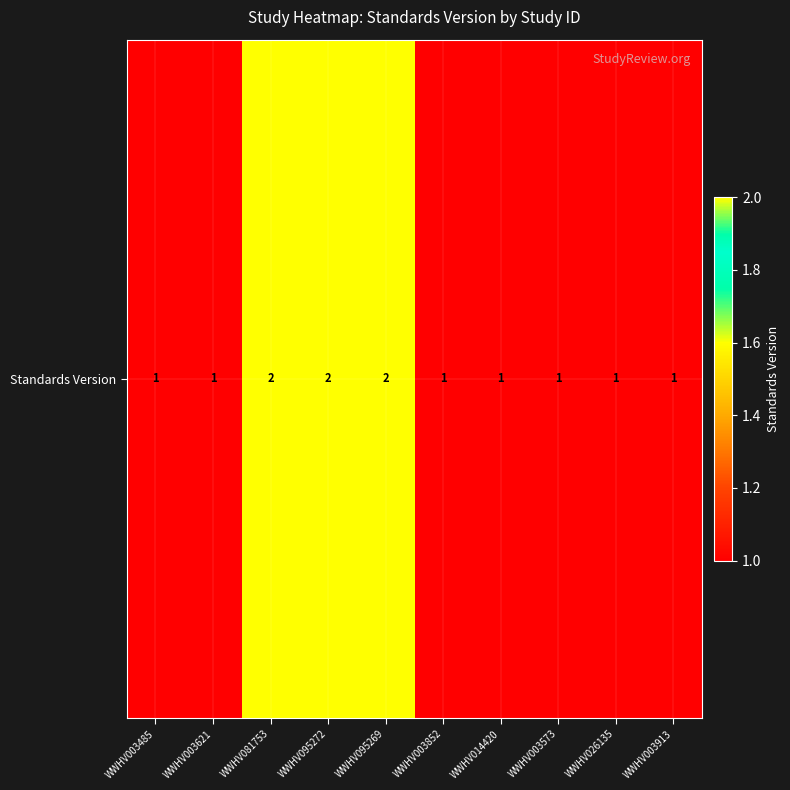

Count the values in the range 1 to 2.

10